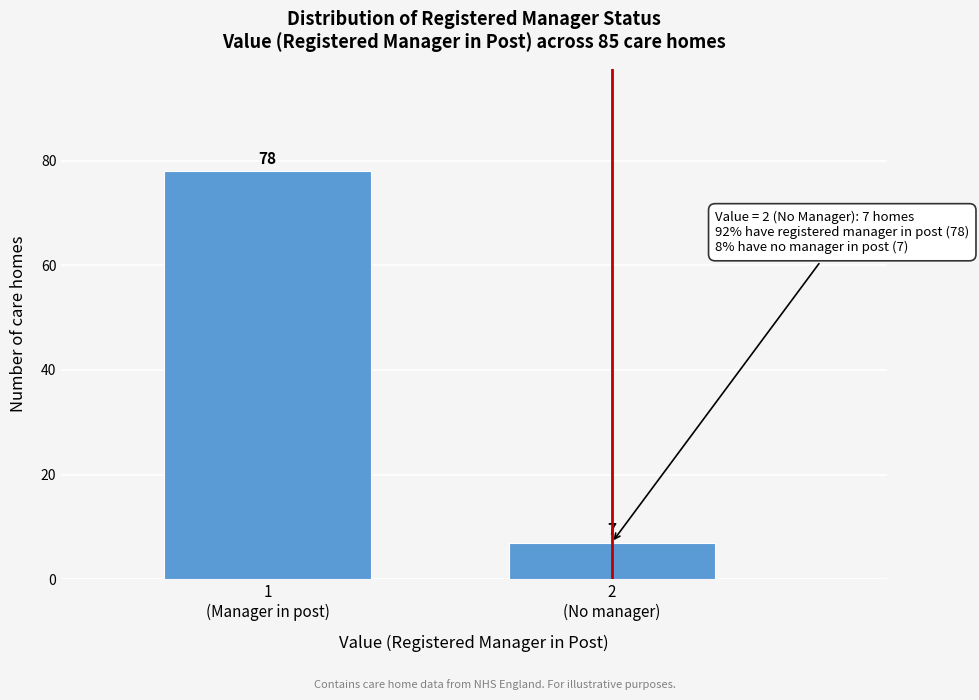

Reading right to left, extract all data points from this chart.

7	78